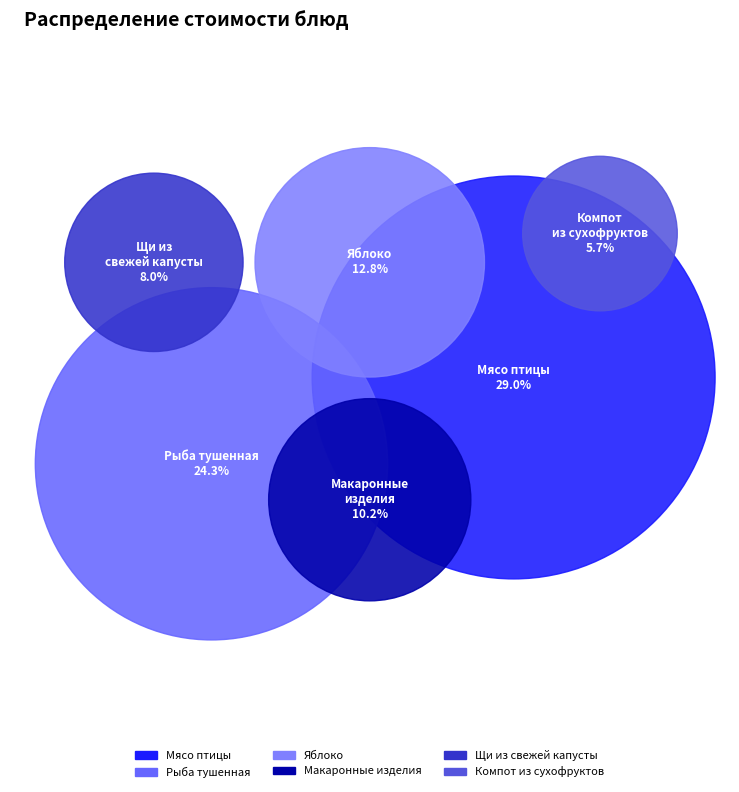

Is Чай витаминизированный the majority of the pie?

No